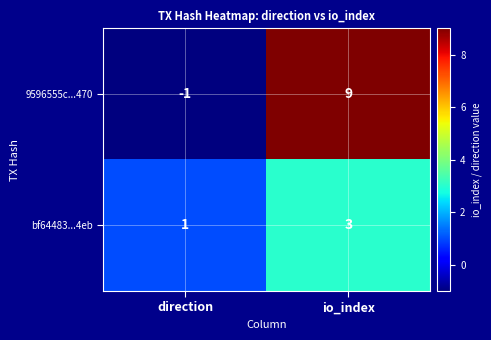

Reading left to right, extract all data points from this chart.

9596555c...470: -1	9
bf64483...4eb: 1	3